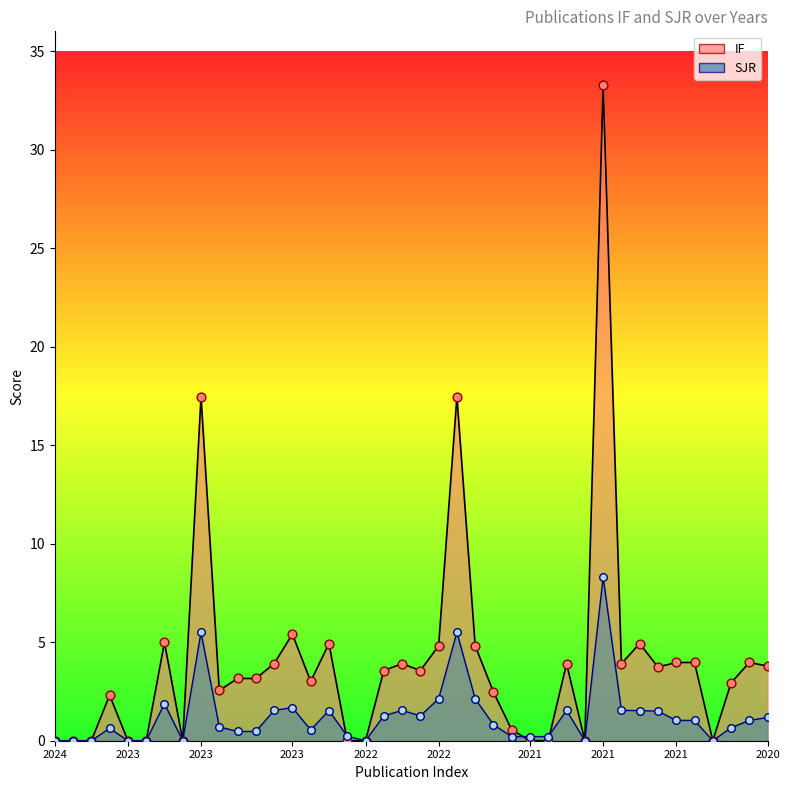

Which series has the largest Y range (max minus min)?

IF